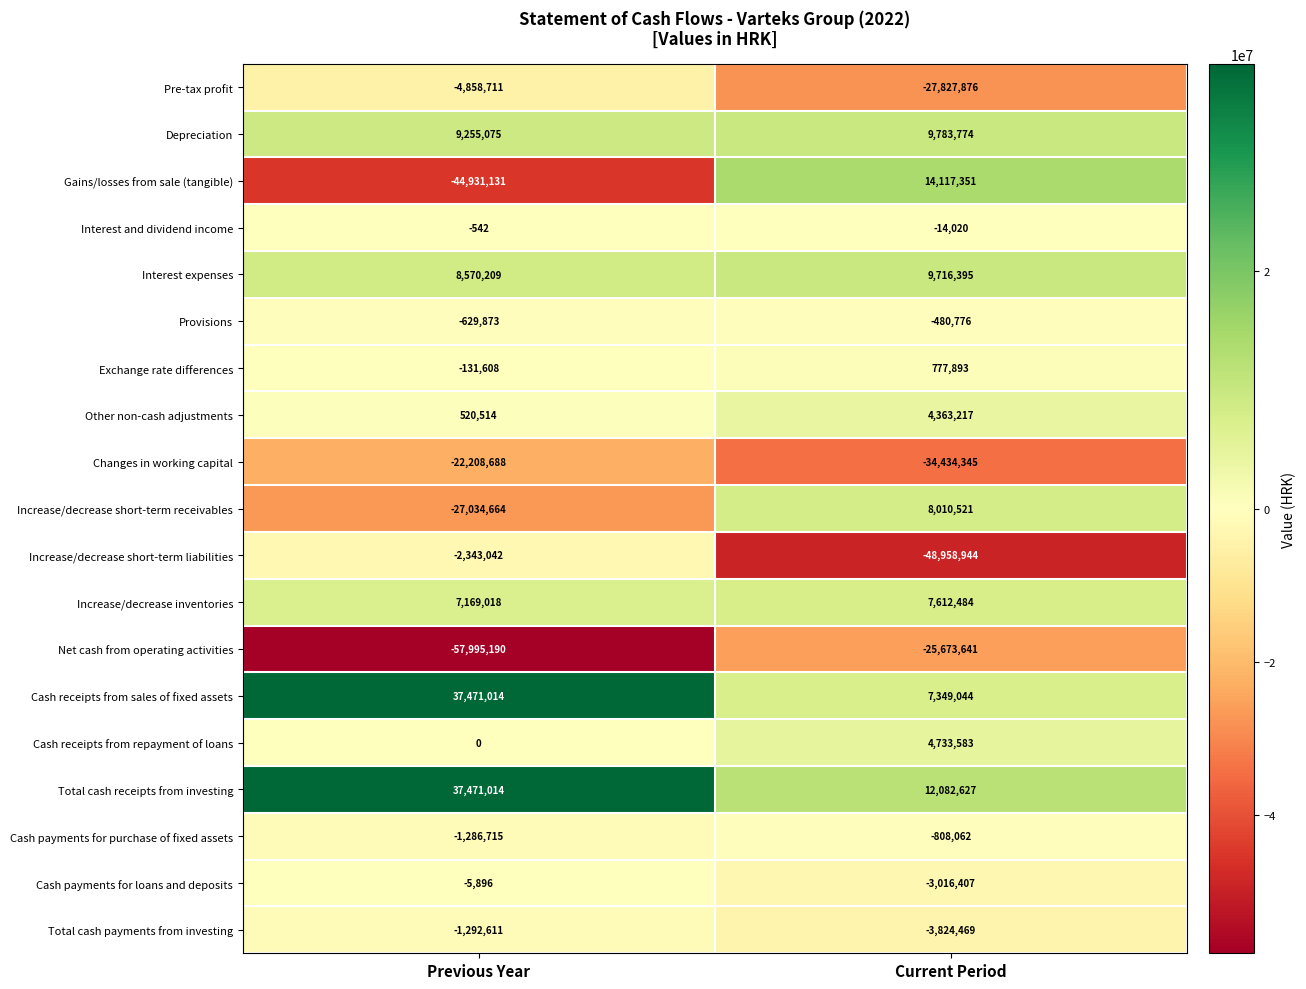

Rank the categories by Exchange rate differences value from highest to lowest.

Current Period, Previous Year